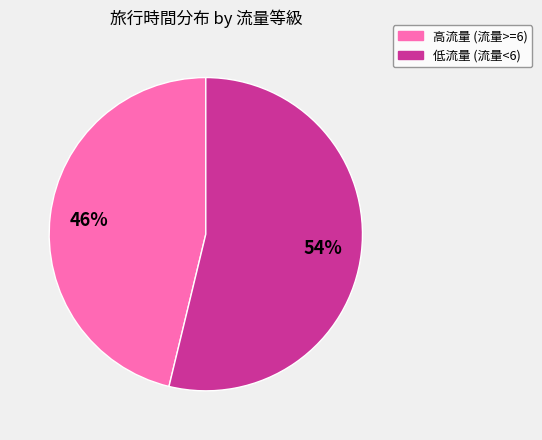

To the nearest percent, what is the difference between the largest and smallest slice percentages?

8%